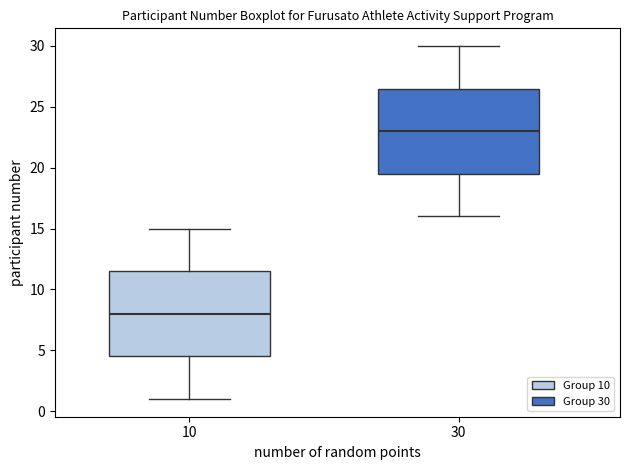

Reading left to right, read every box against the y-axis: the position of its median line, the range the box covers, and the ends of its whiskers. The values are not printed on the chart, so give them approximately, as read against the axis.

10: median 8.0, box 4.5 to 11.5, whiskers 1.0 to 15.0
30: median 23.0, box 19.5 to 26.5, whiskers 16.0 to 30.0